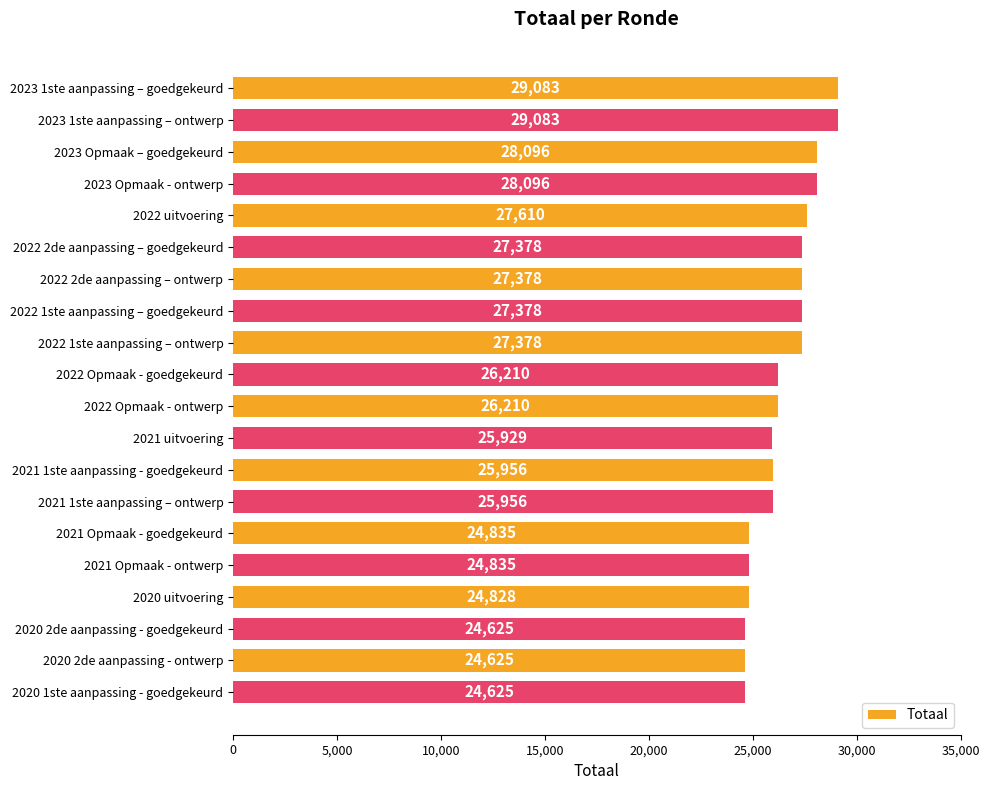

Reading bottom to top, what are all the values shown in this chart?

24625	24625	24625	24828	24835	24835	25956	25956	25929	26210	26210	27378	27378	27378	27378	27610	28096	28096	29083	29083